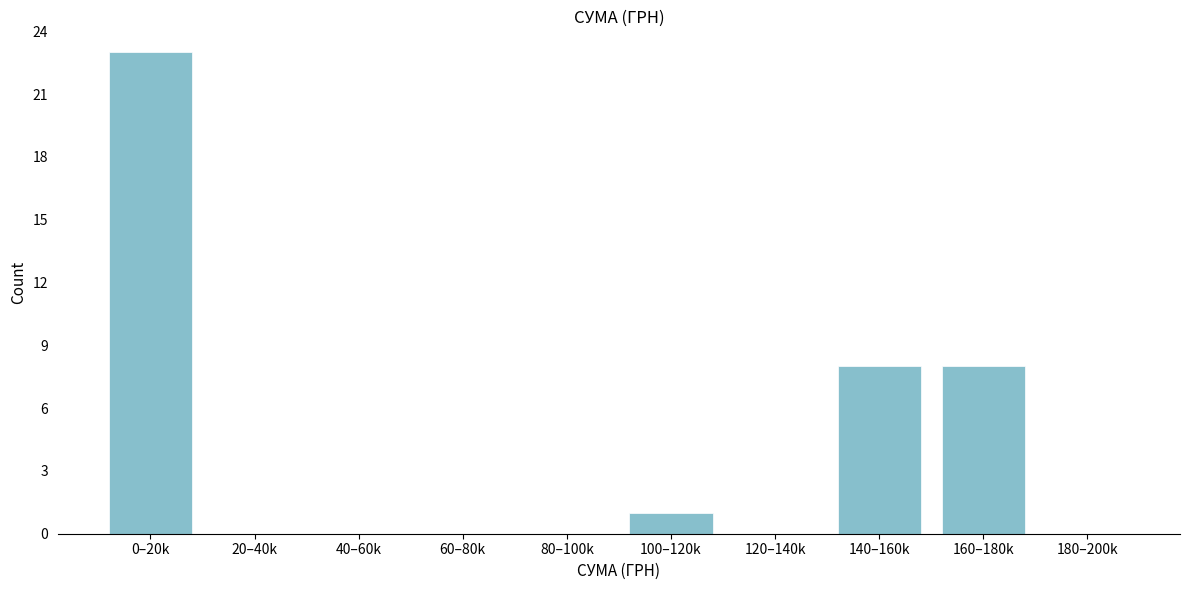

Reading left to right, transcribe all the data shown in this chart.

0–20k=23	20–40k=0	40–60k=0	60–80k=0	80–100k=0	100–120k=1	120–140k=0	140–160k=8	160–180k=8	180–200k=0